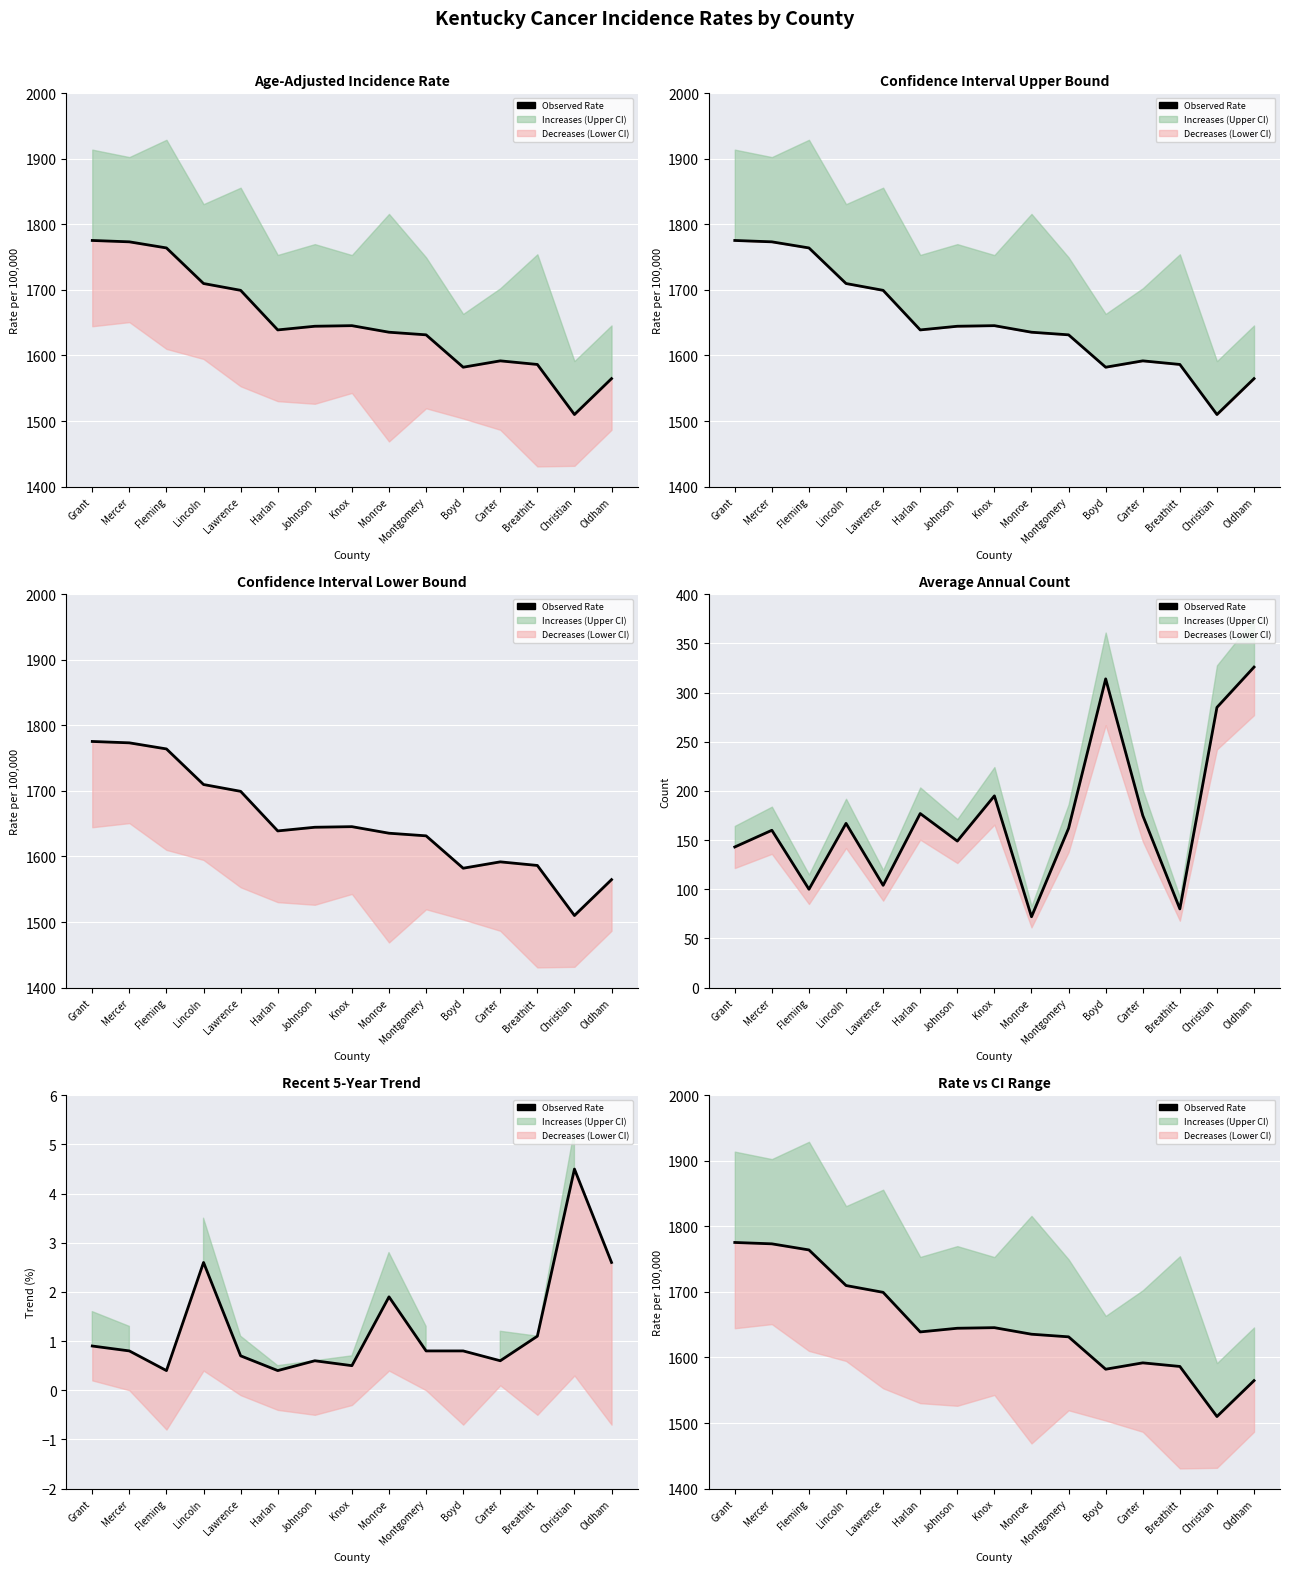

What position from the right is Harlan?

10